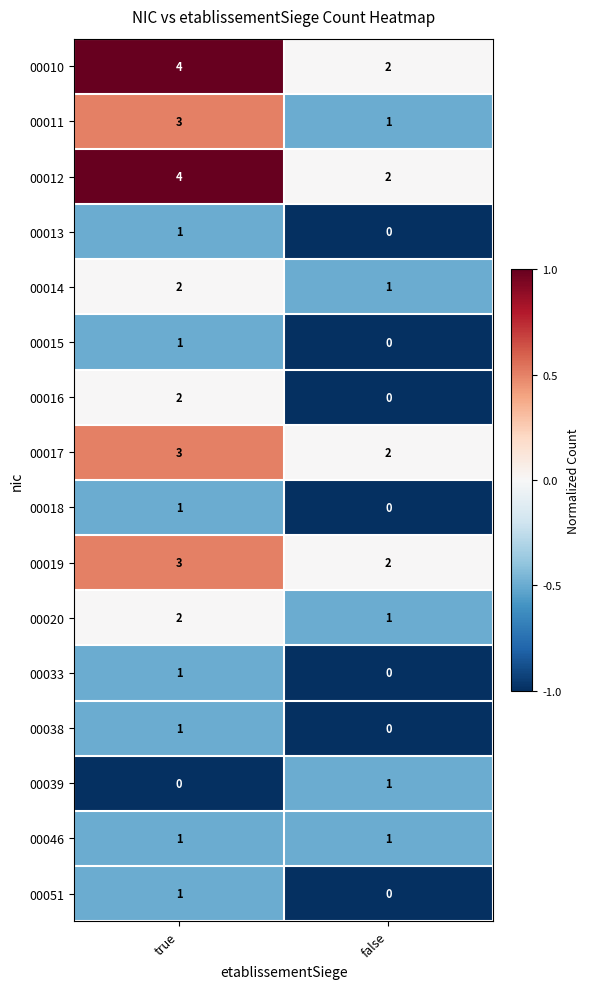

The 00020 series shows 1 at false. True or false?

True